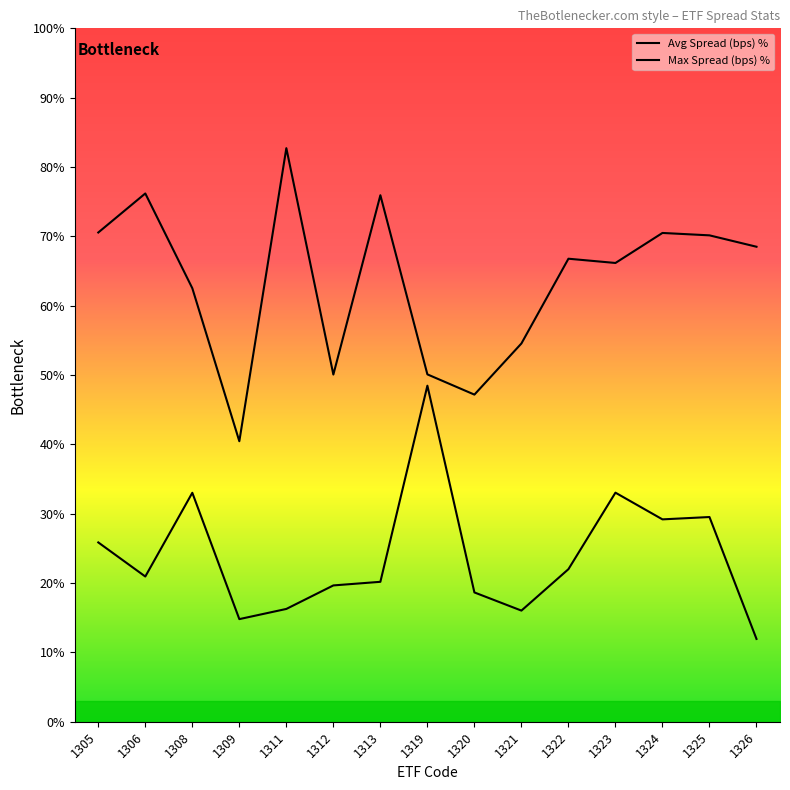

Reading right to left, transcribe all the data shown in this chart.

Avg Spread (bps) %: 1326=11.9	1325=29.5	1324=29.2	1323=33.0	1322=22.0	1321=16.0	1320=18.6	1319=48.5	1313=20.2	1312=19.7	1311=16.3	1309=14.8	1308=33.0	1306=20.9	1305=25.9
Max Spread (bps) %: 1326=68.5	1325=70.1	1324=70.5	1323=66.2	1322=66.8	1321=54.6	1320=47.2	1319=50.1	1313=75.9	1312=50.1	1311=82.7	1309=40.5	1308=62.5	1306=76.2	1305=70.6